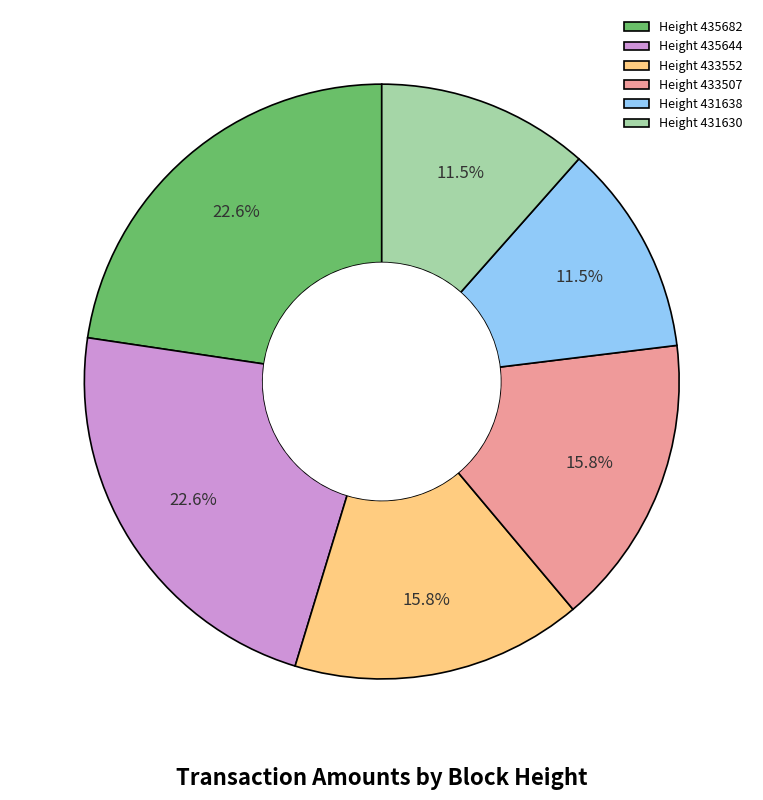

Is the sum of Height 431630 and Height 433507 greater than half?

No